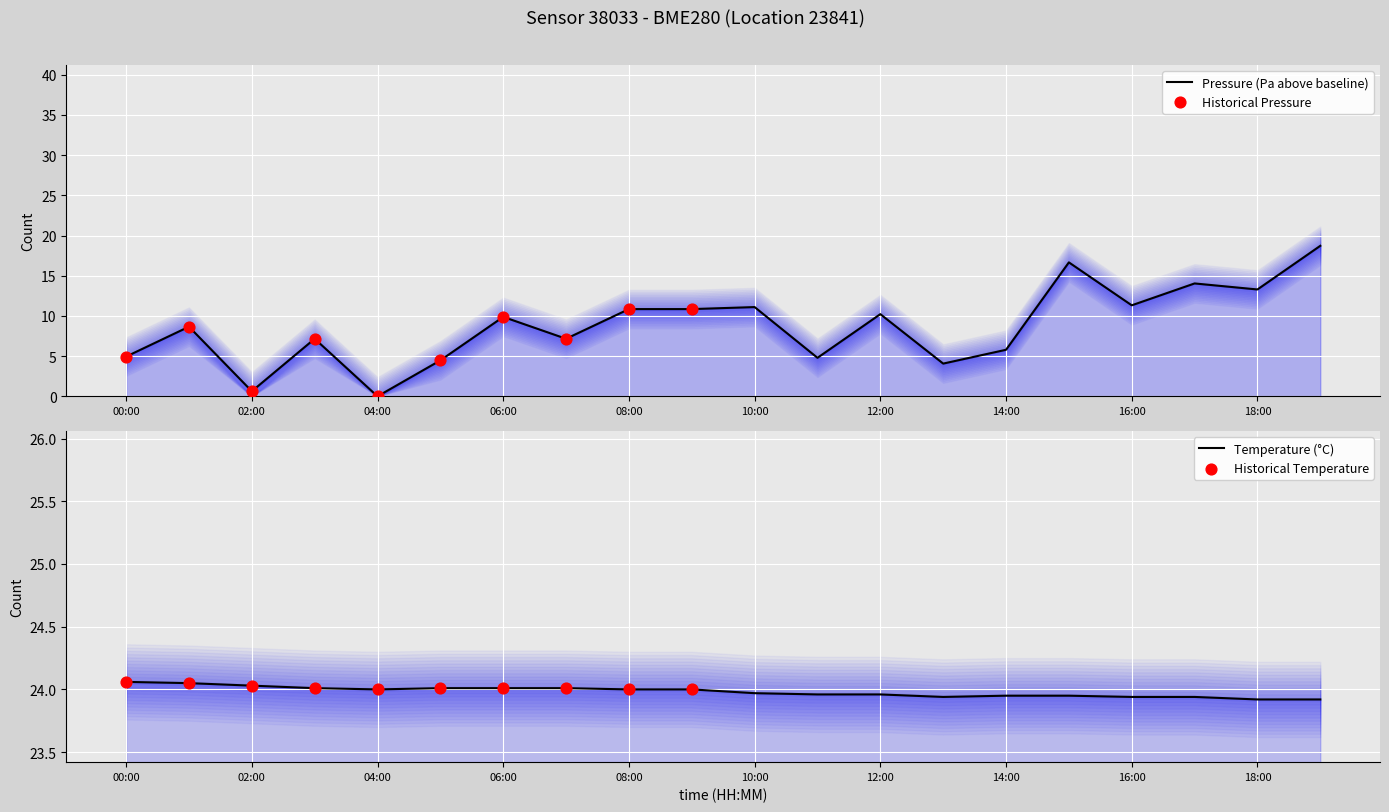

Is the value of temperature at 00:00 greater than the value of pressure at 10:00?

Yes